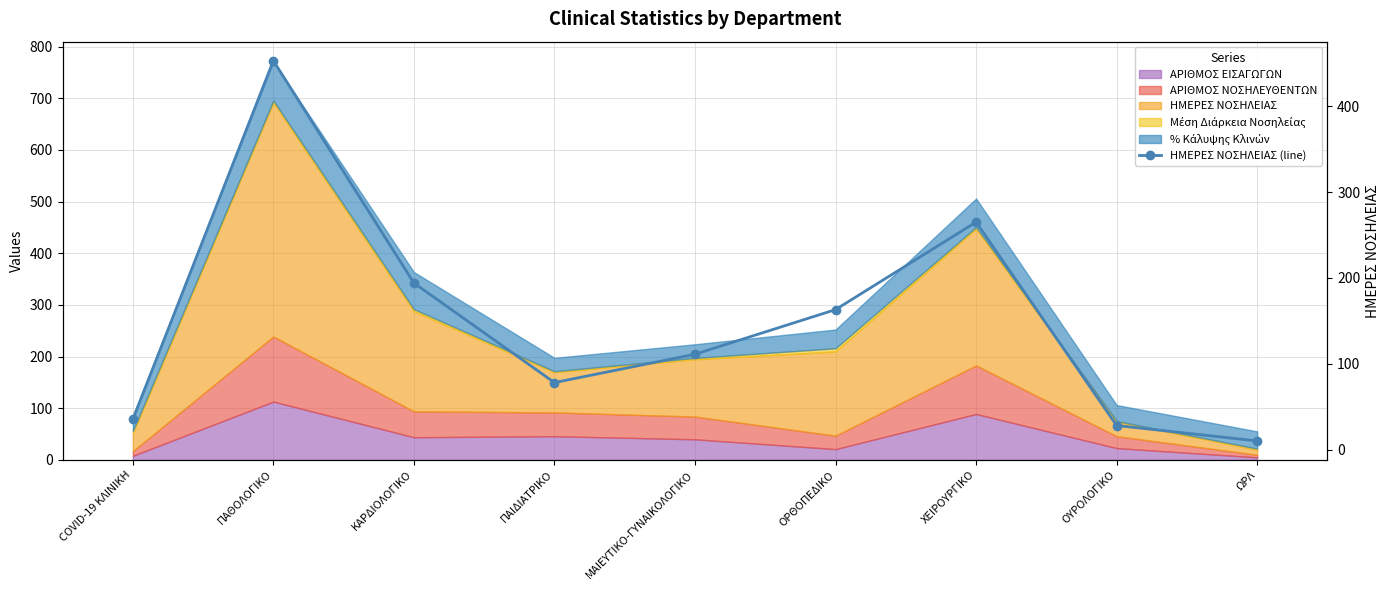

What is the difference between the maximum and minimum values?

443